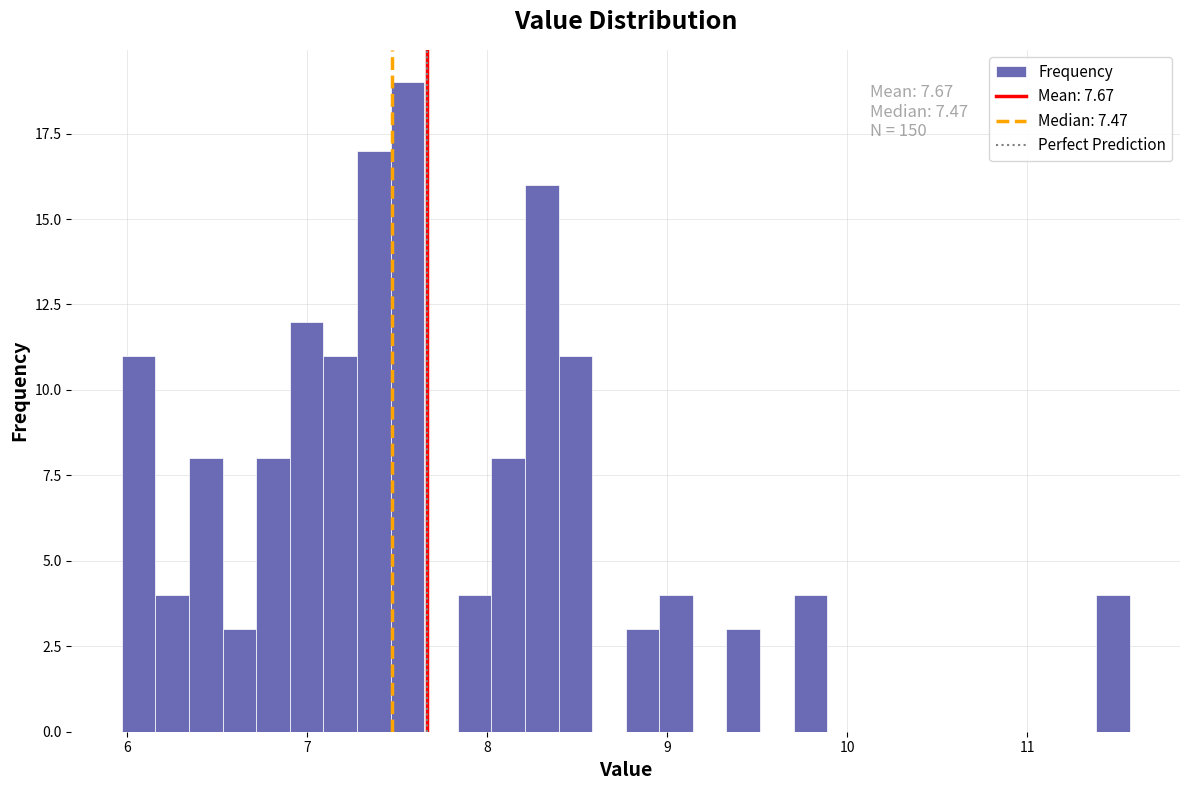

Around what value on the x-axis is the tallest bar? Give the approximate position of its centre, as read against the axis.

7.6